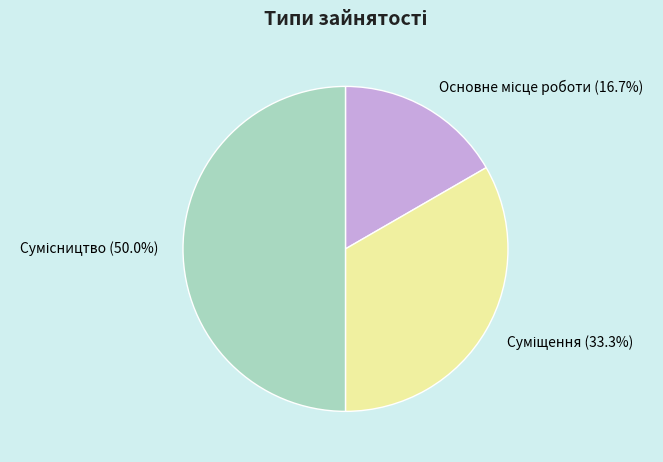

How many slices are in this pie chart?

3